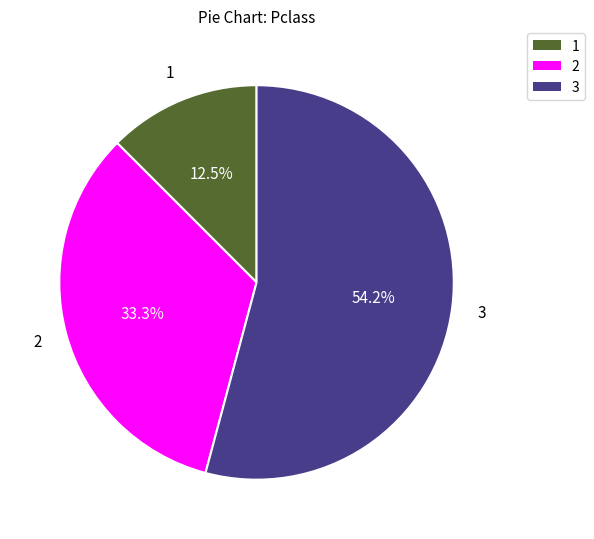

Count the number of slices in the pie.

3